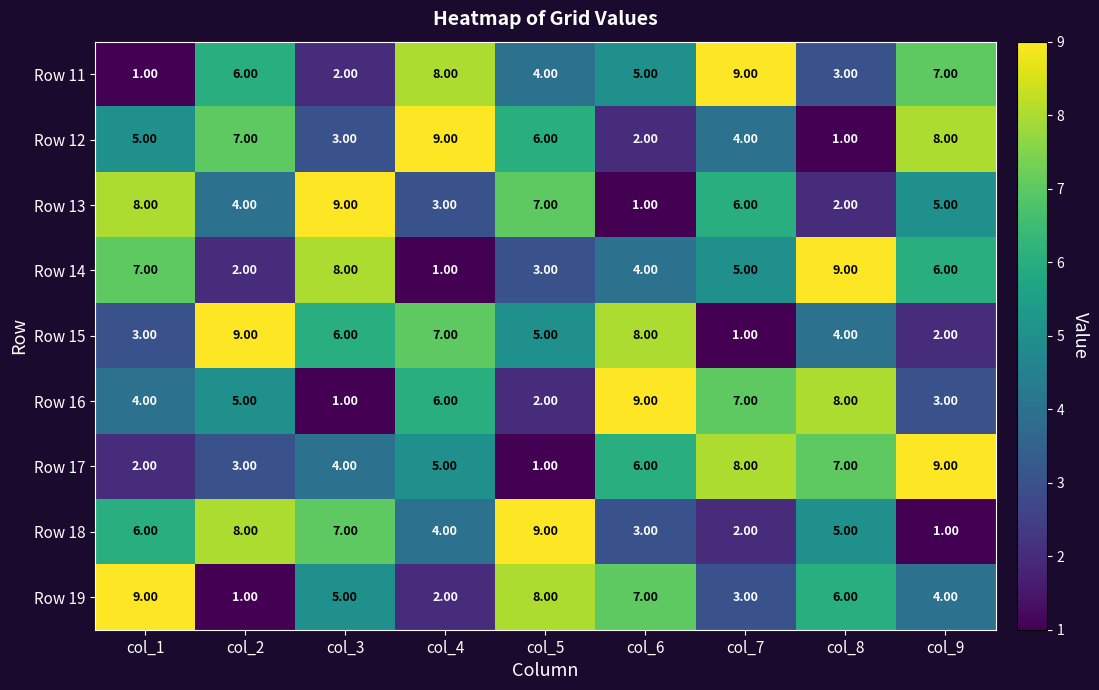

What is the difference between the highest and lowest values at col_3?

8